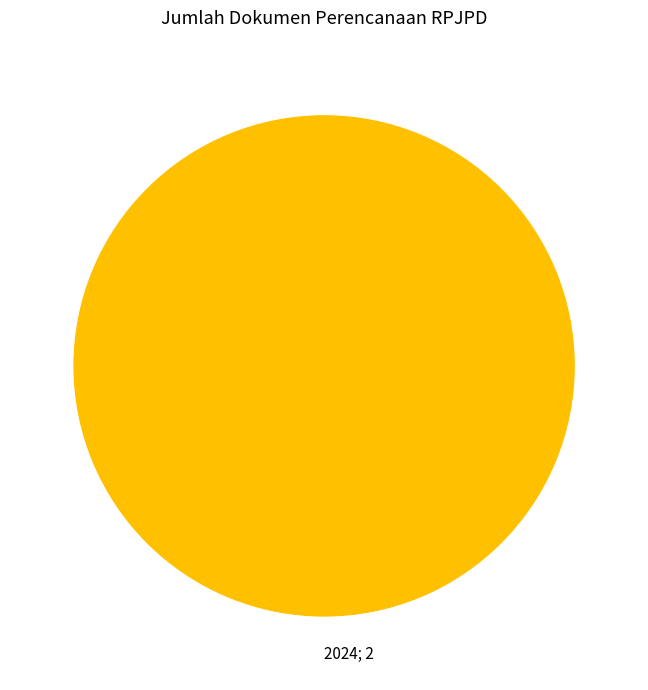

Is there a majority slice in this chart?

Yes